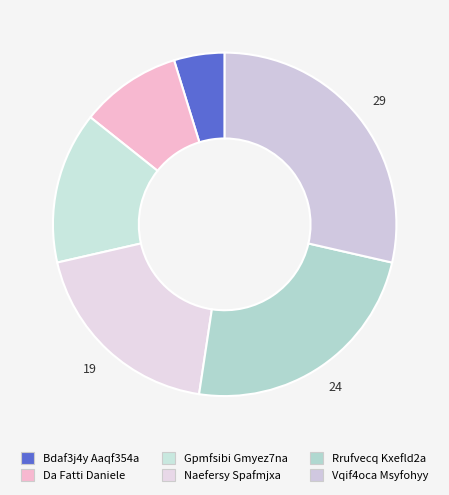

What is the total percentage of Bdaf3j4y Aaqf354a and Naefersy Spafmjxa?

23.8%